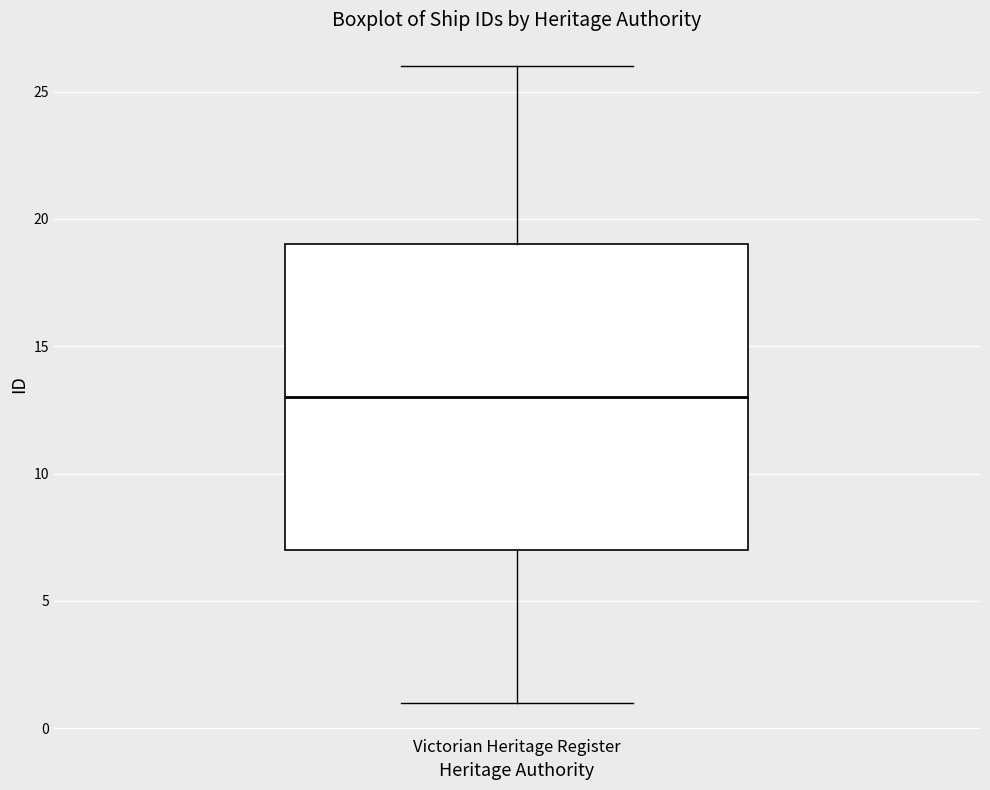

Where is the upper edge of the box for Victorian Heritage Register on the y-axis? The values are not printed on the chart, so give them approximately, as read against the axis.

19